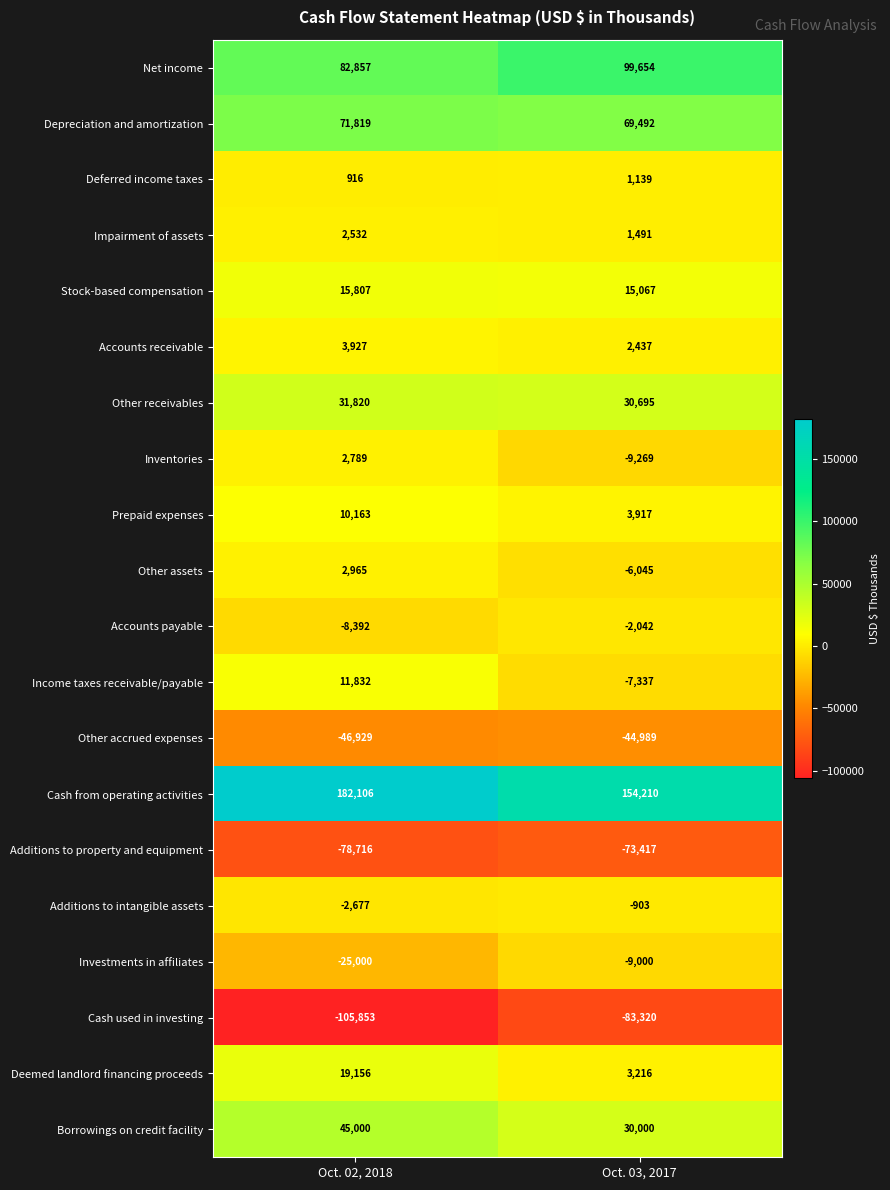

At how many categories does at least one series exceed 27913?

2